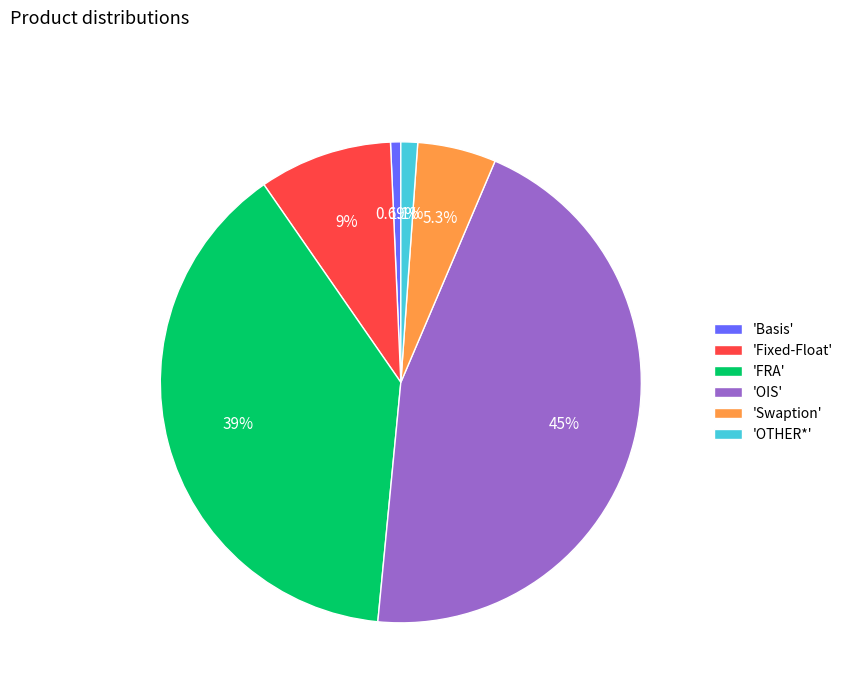

Is 'OTHER*' the majority of the pie?

No